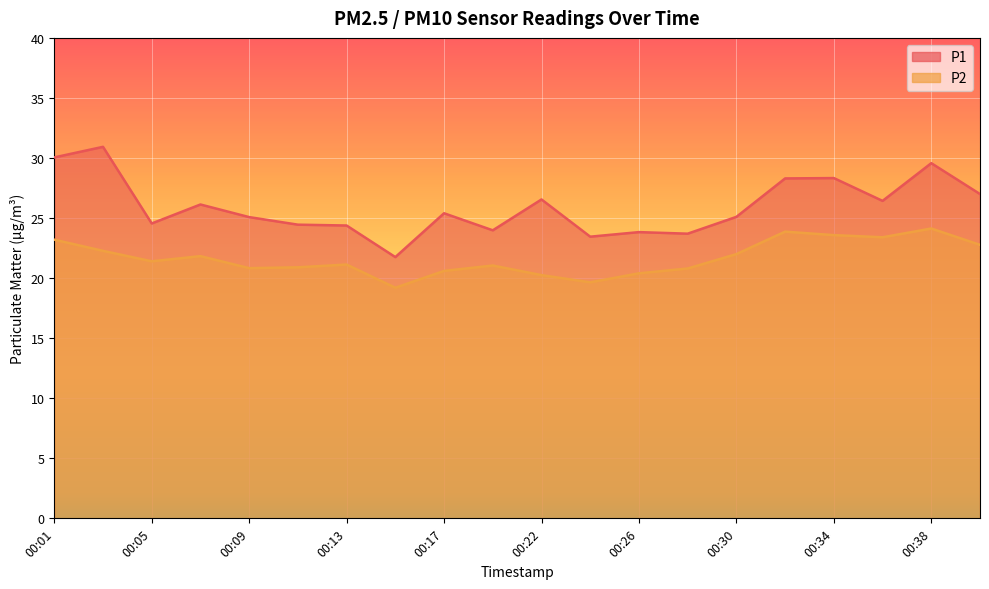

True or false: P2 and P1 intersect in this chart.

False